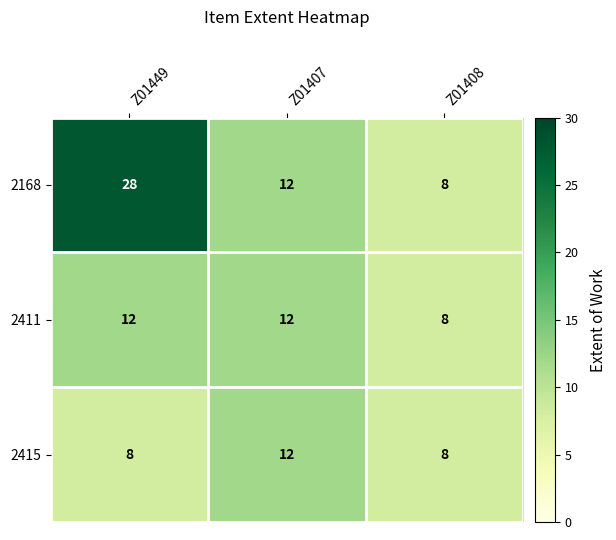

At which category is the sum across all series the highest?

Z01449